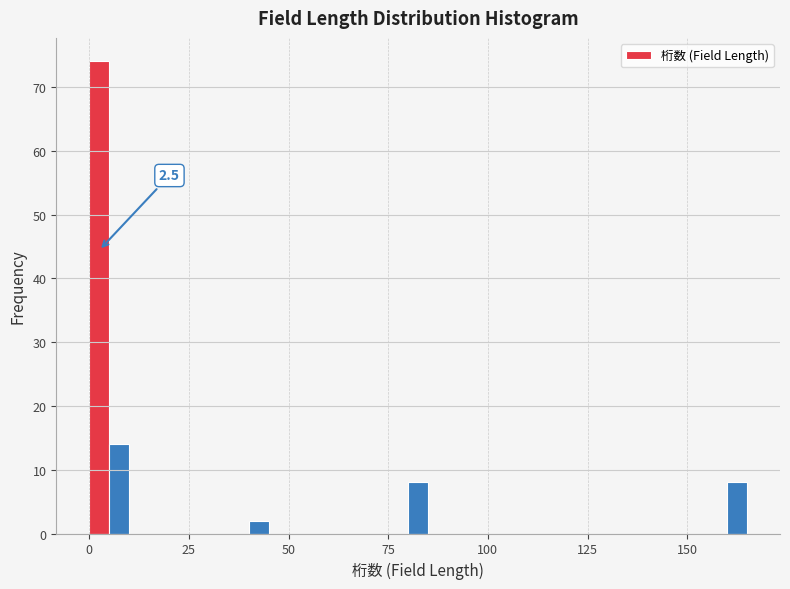

Read against the x-axis, roughly where is the centre of the tallest bar?

5